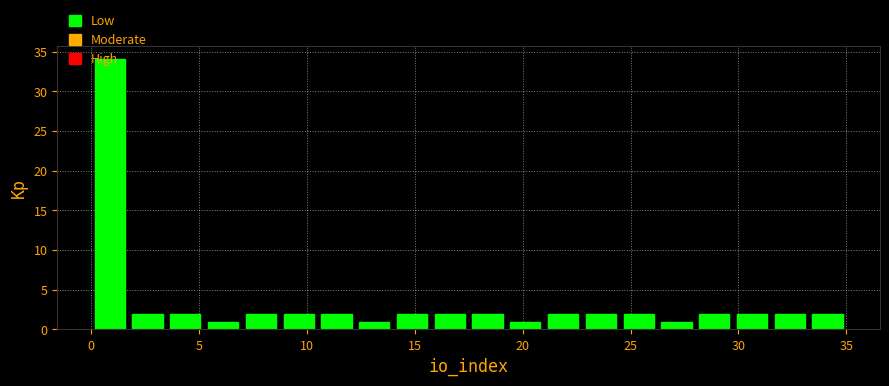

Read against the x-axis, roughly where is the centre of the tallest bar?

1.0